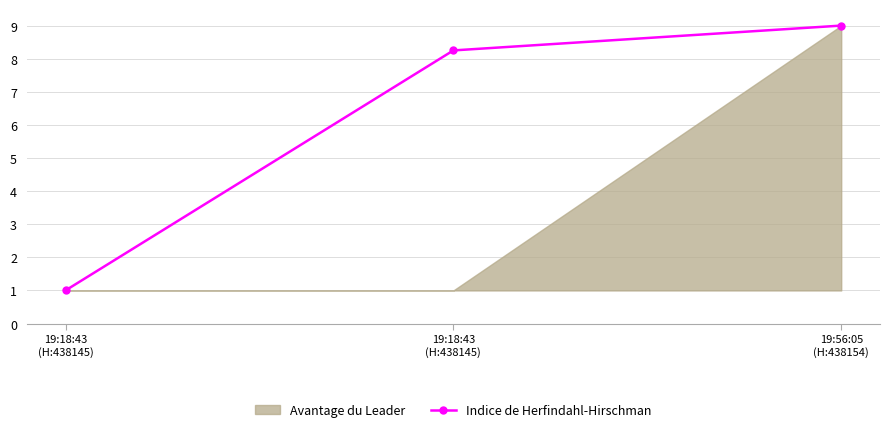

True or false: the data shows 5.7 at 19:56:05
(H:438154).

False